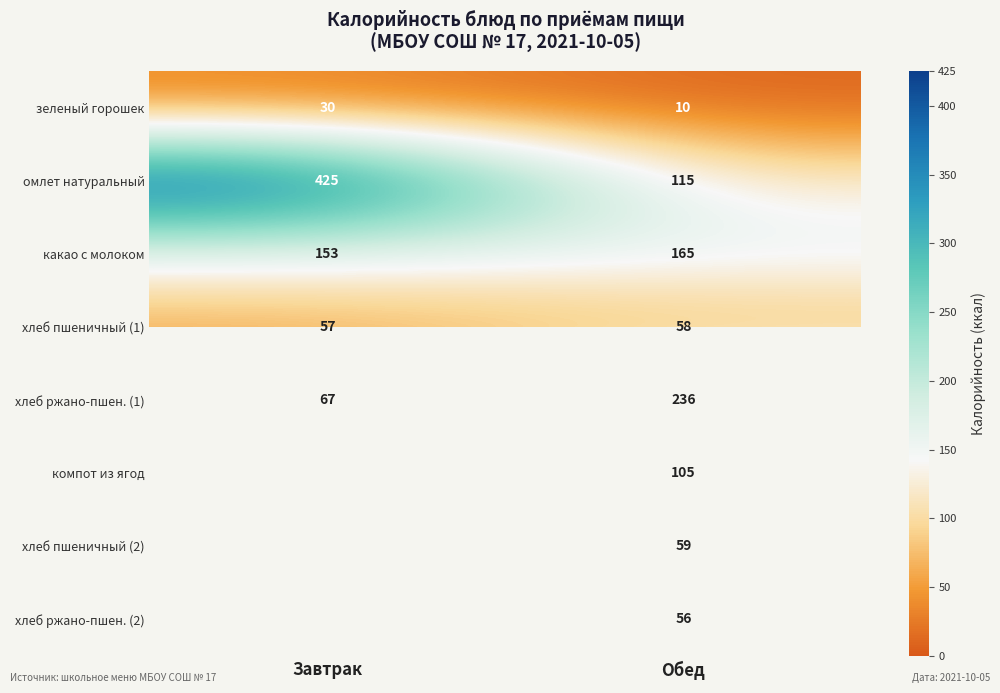

At which label is хлеб ржано-пшен. (1) closest to 151?

Завтрак